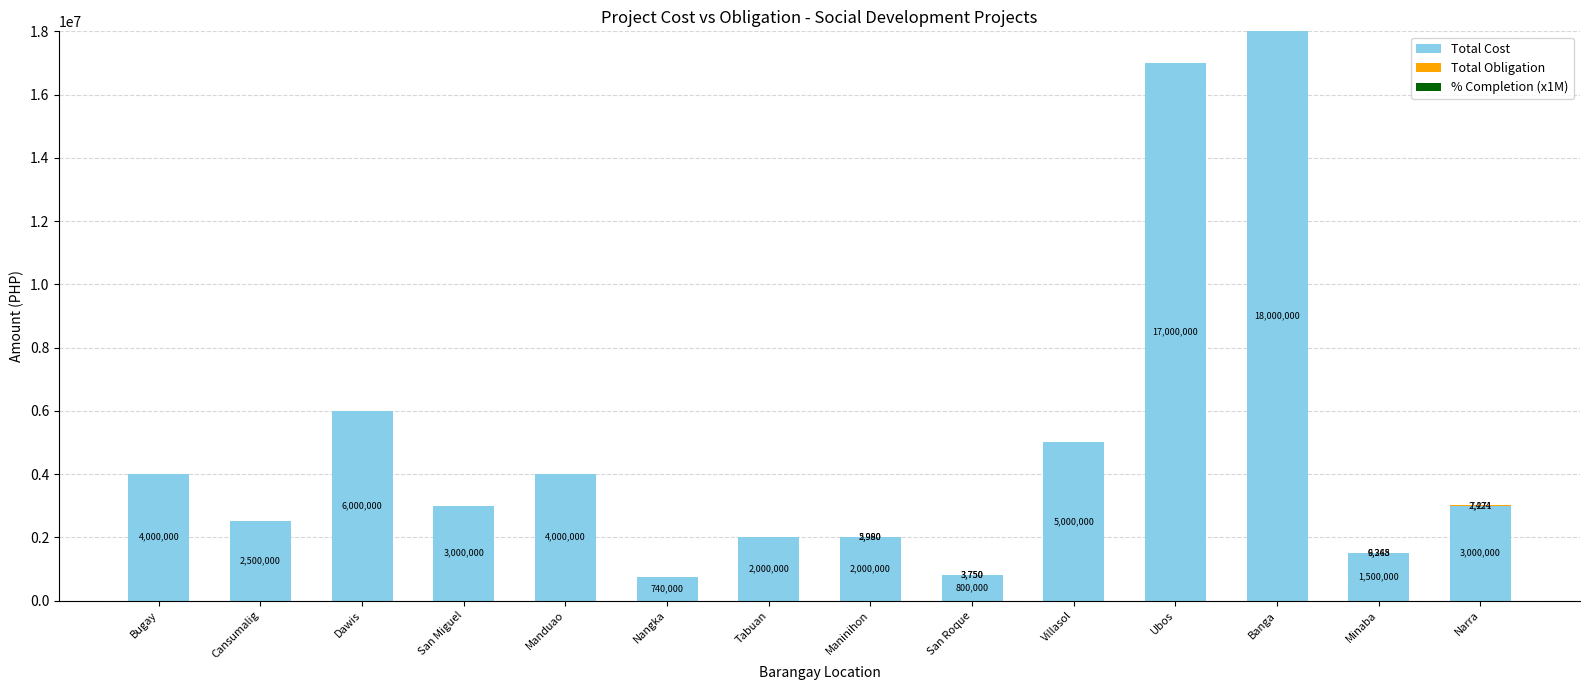

What is the total value across all series at Tabuan?

2000000.0